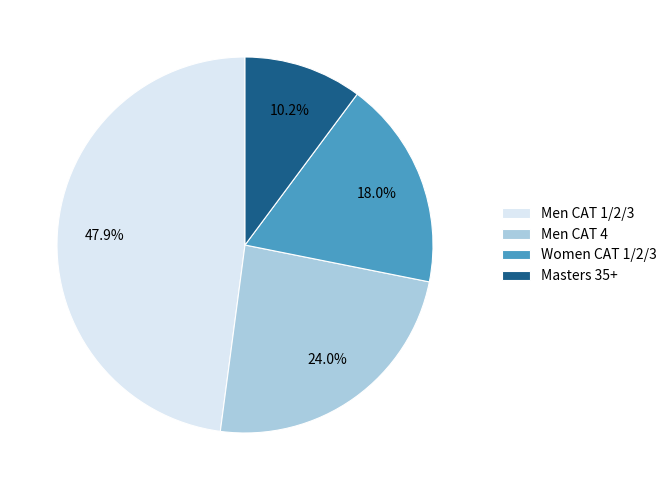

Is it true that Men CAT 1/2/3 is 36% of the pie?

False